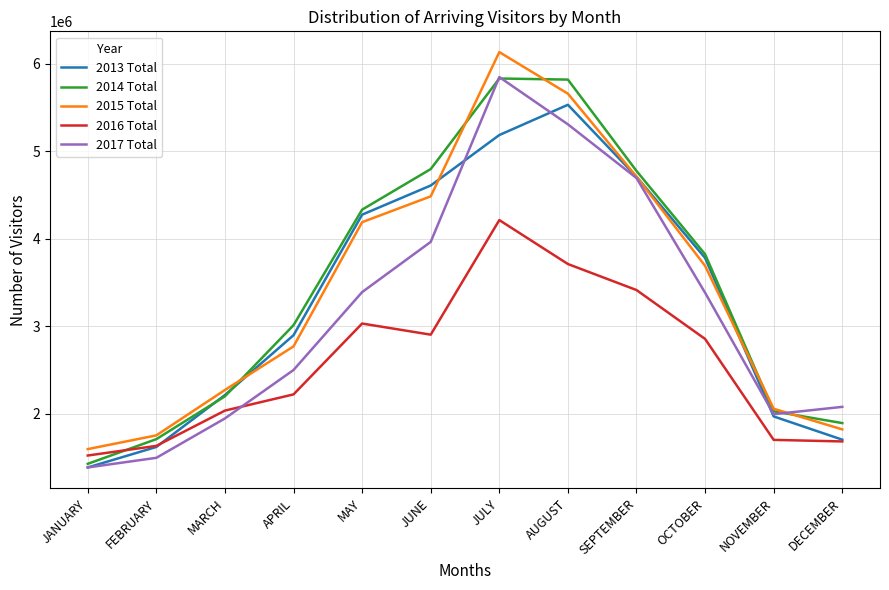

What is the spread (max minus min) of values at JUNE?

1892423